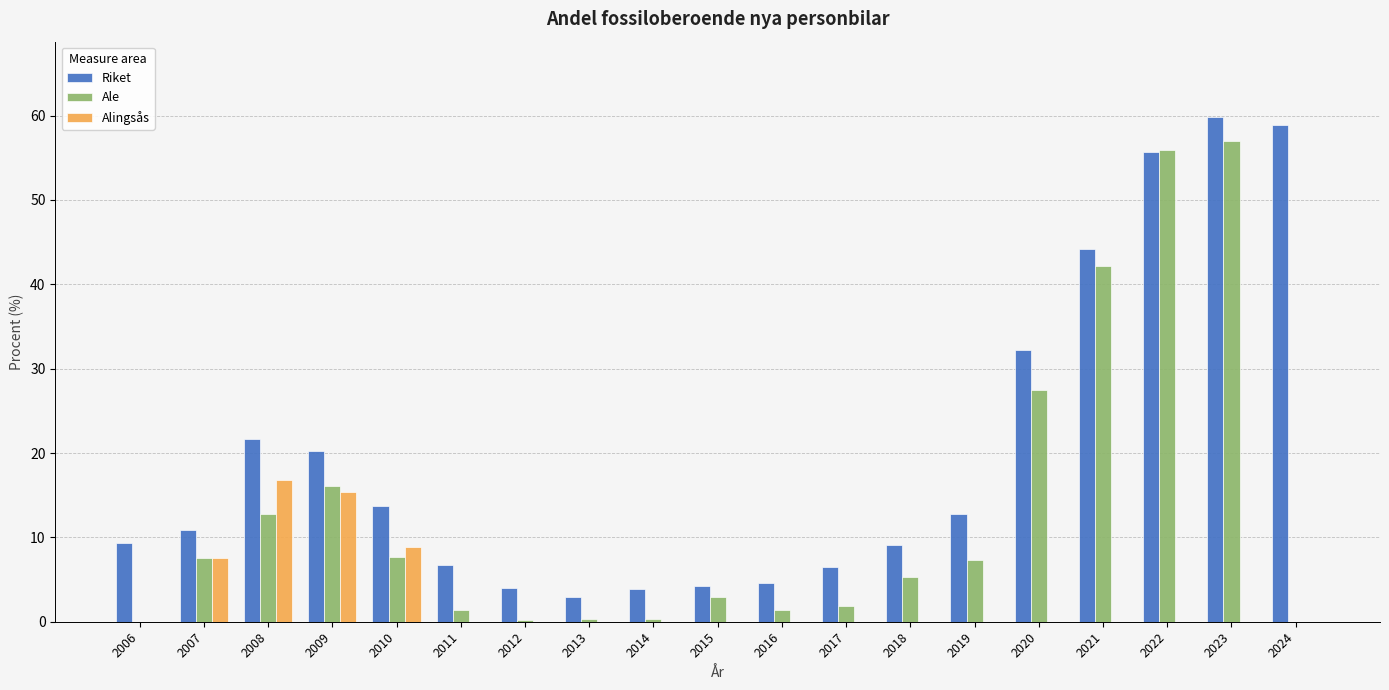

What is the sum of the Riket values at 2006 and 2017?

15.9